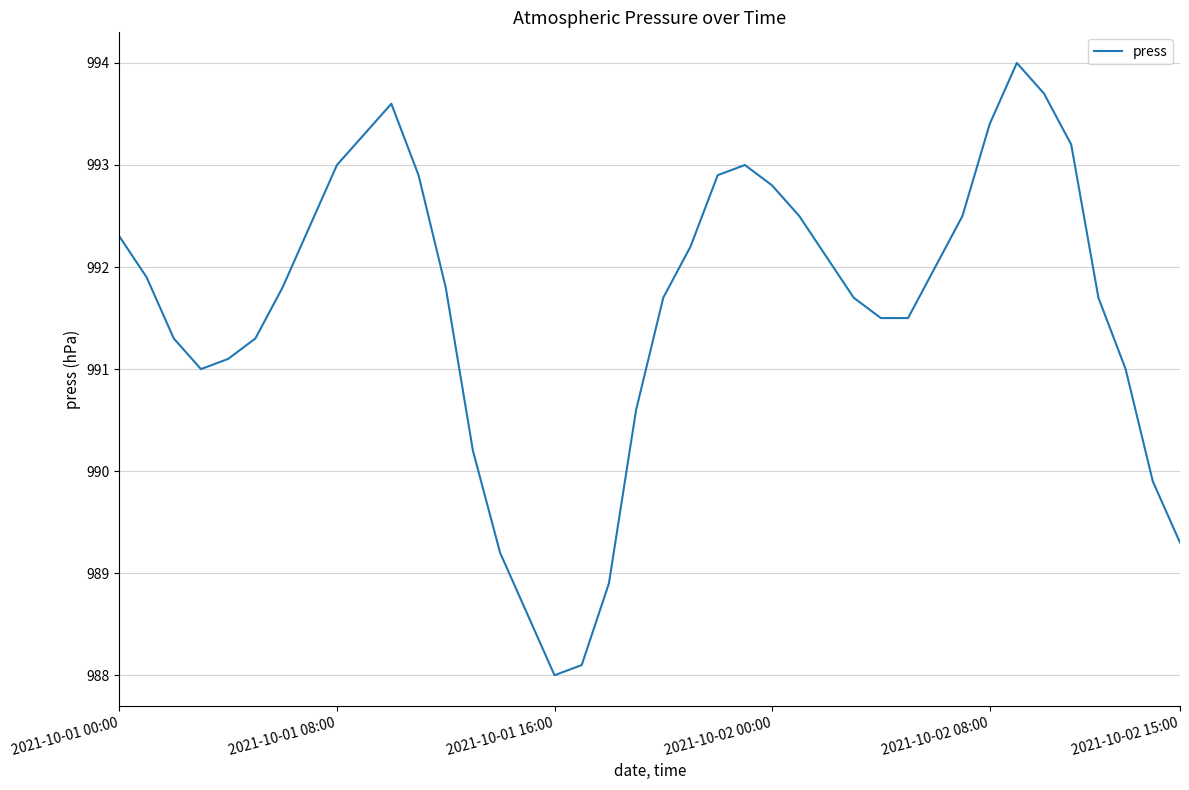

How many lines are shown in the chart?

1